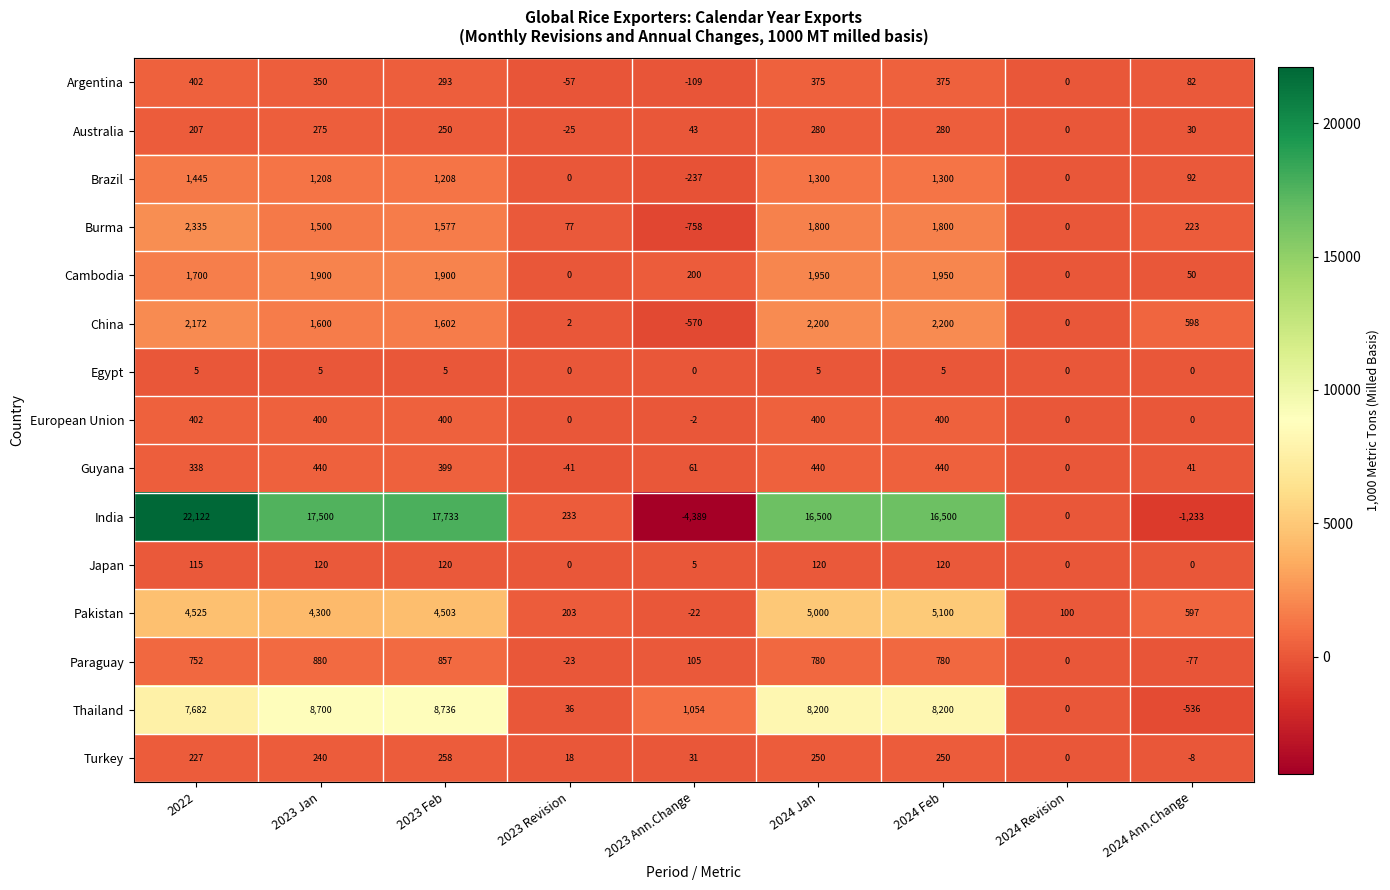

True or false: Turkey has a value of -8 at 2024 Ann.Change.

True